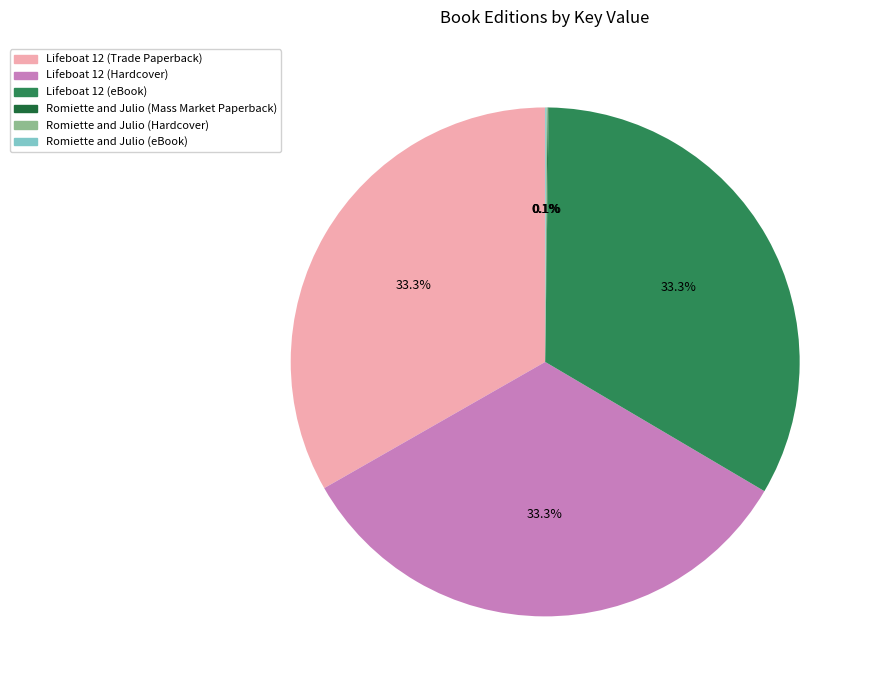

Is Lifeboat 12 (Hardcover) the majority of the pie?

No